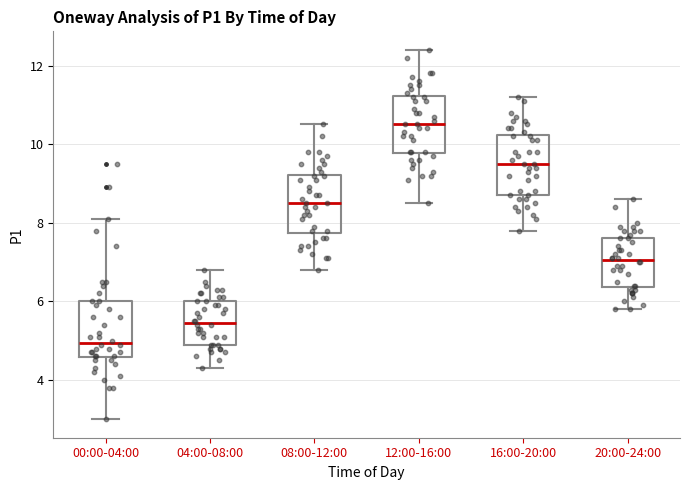

Where is the upper edge of the box for 20:00-24:00 on the y-axis? The values are not printed on the chart, so give them approximately, as read against the axis.

7.6